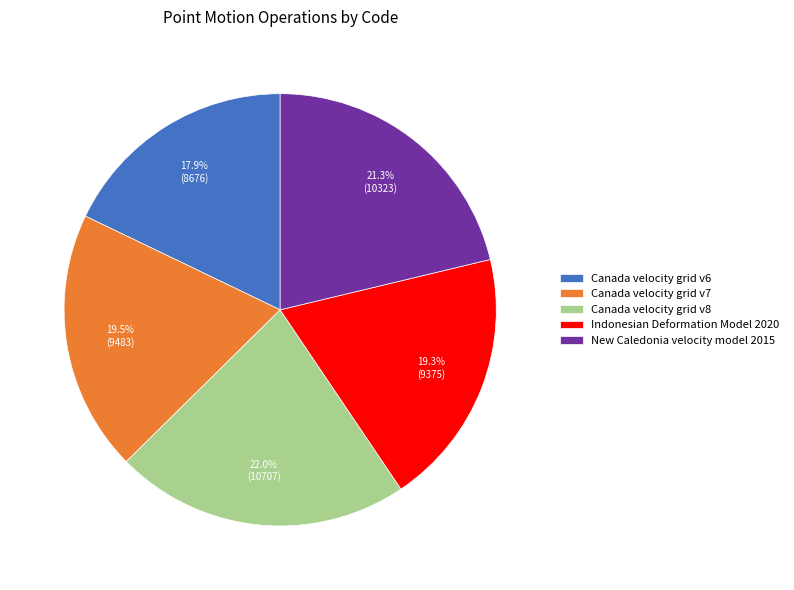

Which has a higher value, Canada velocity grid v7 or Canada velocity grid v8?

Canada velocity grid v8